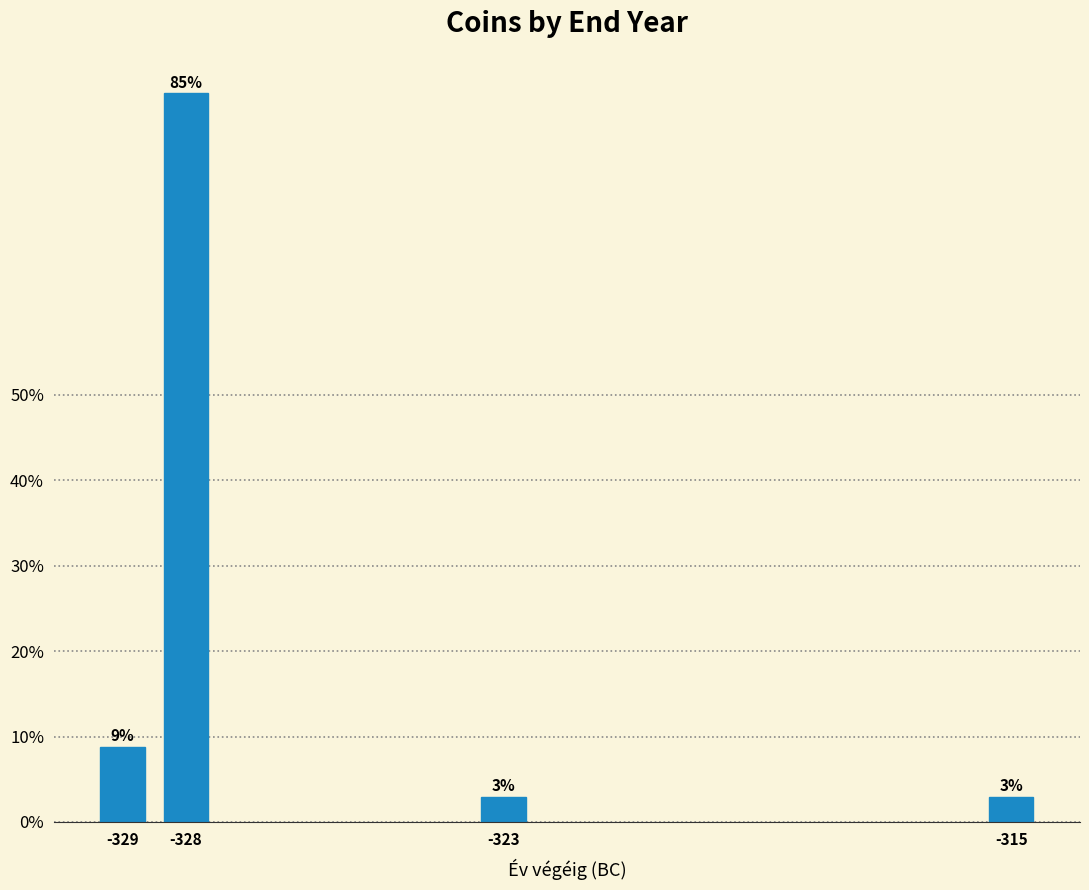

Are the bars horizontal?

No